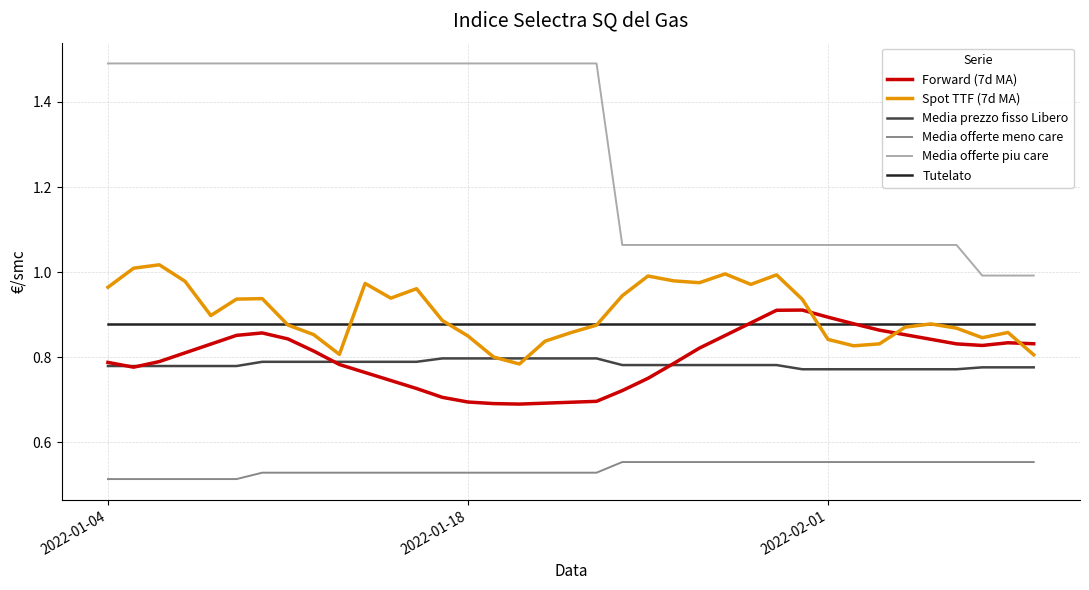

True or false: Spot TTF (7d MA) and Media offerte meno care cross at least once.

False